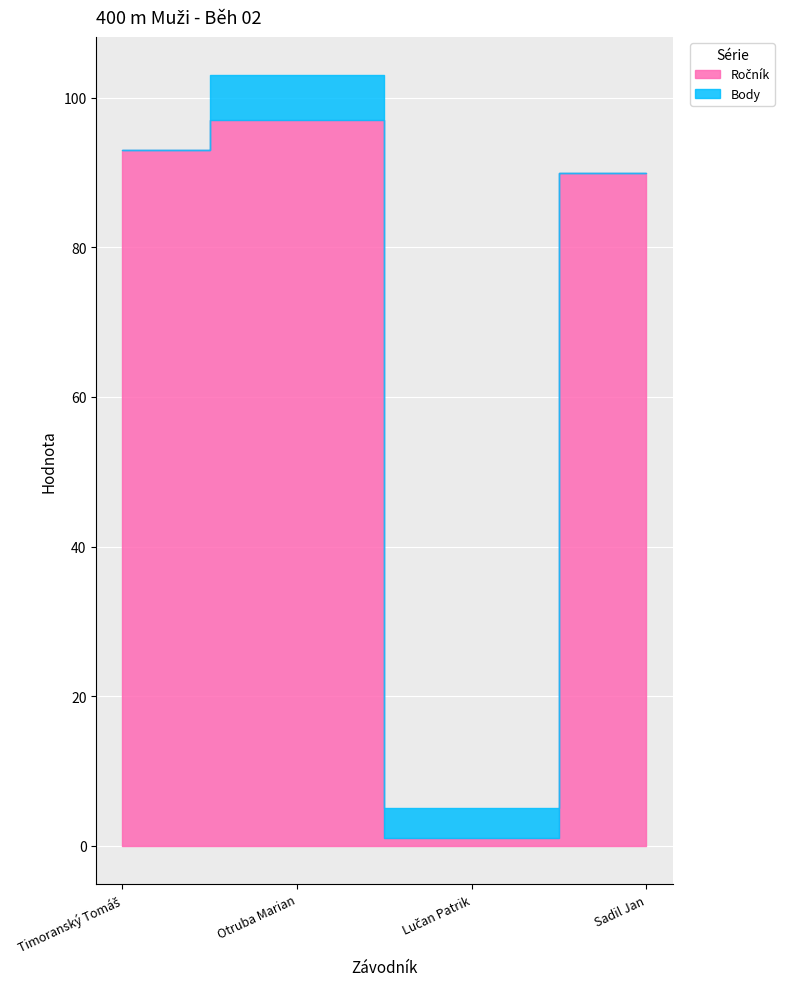

At how many categories does at least one series exceed 41?

3